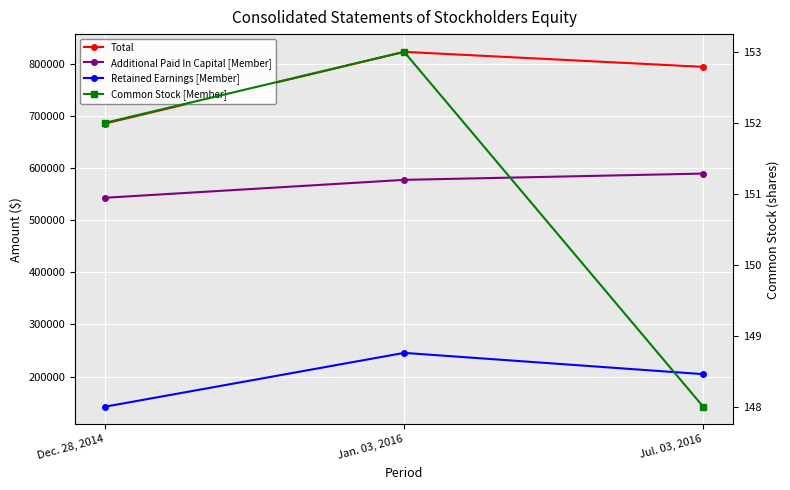

Count the number of categories in the chart.

3